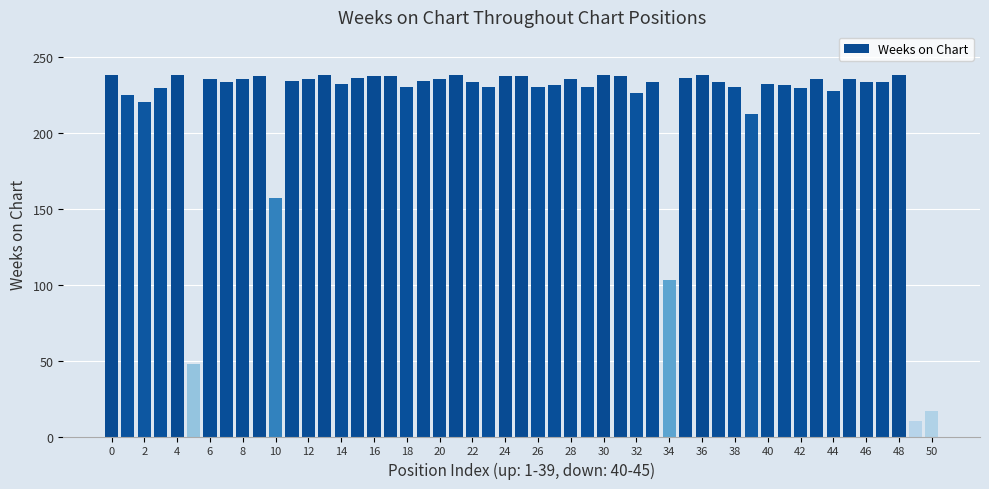

What is the greatest value displayed?

238